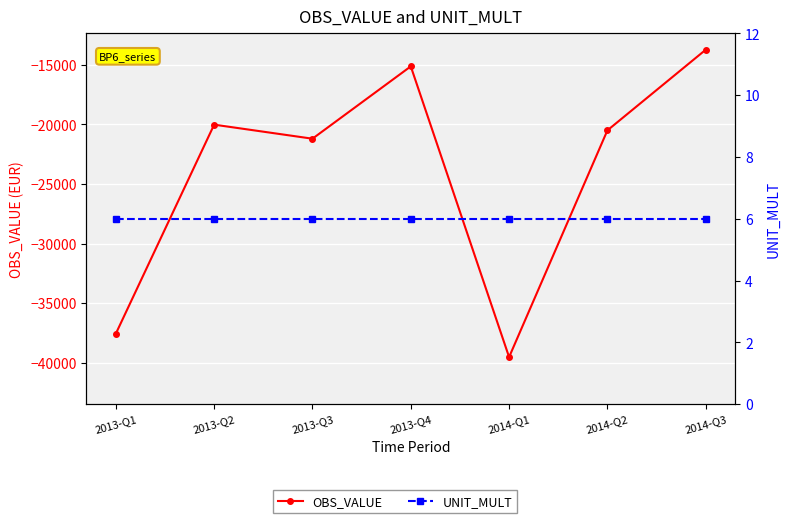

What is the sum of all UNIT_MULT values?

42.0